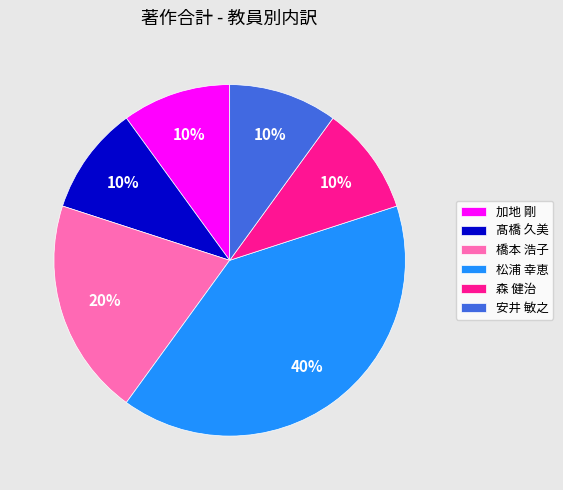

Count the number of slices in the pie.

6